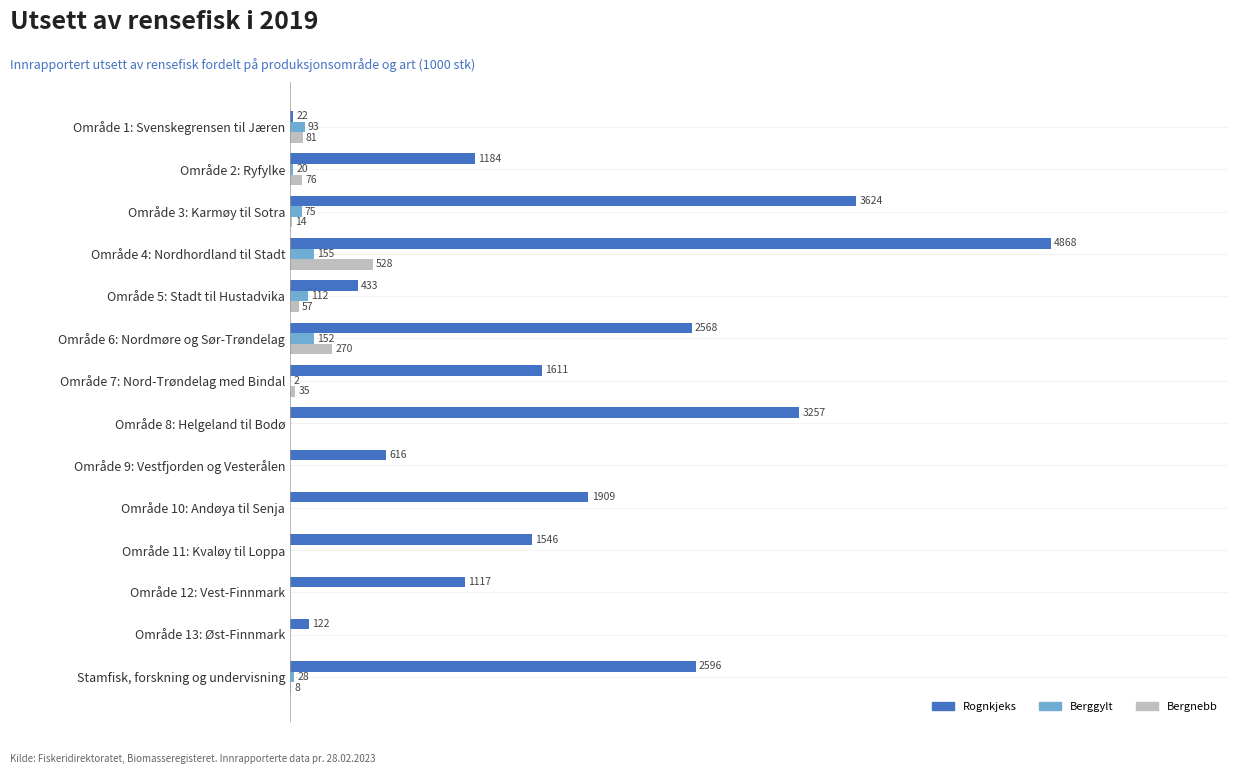

At which label is Rognkjeks closest to 2444?

Område 6: Nordmøre og Sør-Trøndelag